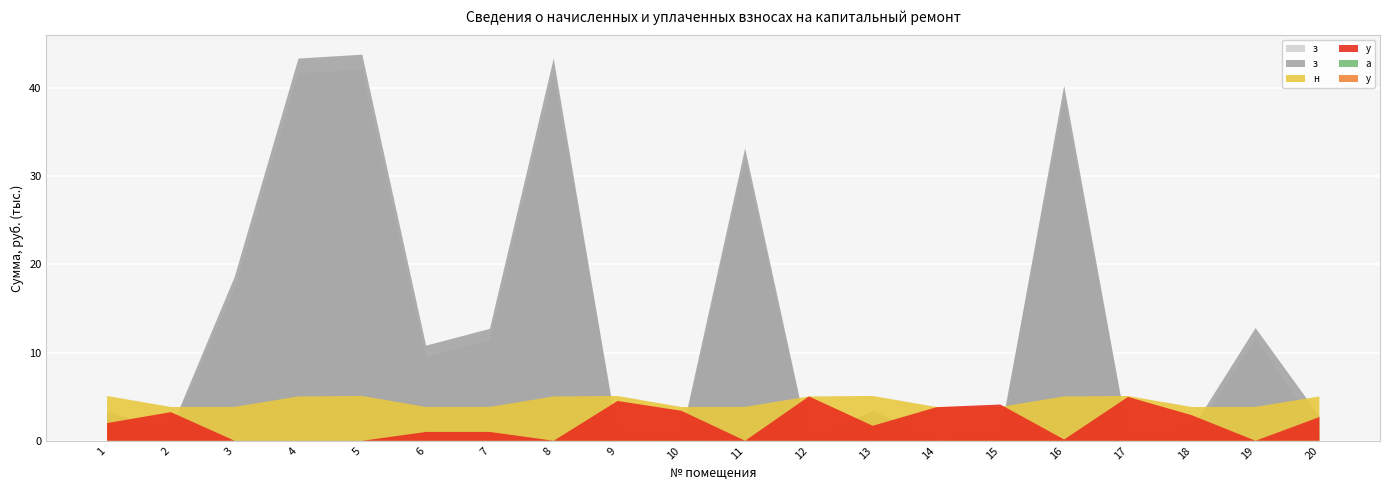

Reading right to left, extract all data points from this chart.

задолженность (взнос): 20=1116.8	19=11499.2	18=425.6	17=564.0	16=38716.7	15=854.4	14=10.8	13=1692.2	12=0.0	11=31873.4	10=0.0	9=1127.2	8=41662.3	7=11407.2	6=9509.9	5=42080.2	4=41662.3	3=17284.9	2=851.2	1=3478.3
задолженность (пени): 20=2792.0	19=12780.8	18=1276.8	17=564.0	16=40249.8	15=427.2	14=10.8	13=3384.2	12=0.0	11=33155.0	10=427.5	9=564.0	8=43337.5	7=12688.8	6=10786.7	5=43772.2	4=43337.5	3=18566.5	2=1276.3	1=3170.3
начислено: 20=5025.6	19=3844.8	18=3830.4	17=5076.0	16=5025.6	15=3844.8	14=3830.4	13=5076.0	12=5025.6	11=3844.8	10=3830.4	9=5076.0	8=5025.6	7=3844.8	6=3830.4	5=5076.0	4=5025.6	3=3844.8	2=3830.4	1=5076.0
уплачено: 20=2687.3	19=0.0	18=2899.4	17=4969.8	16=142.1	15=4111.5	14=3808.8	13=1699.0	12=5028.4	11=0.0	10=3402.0	9=4512.0	8=0.0	7=1000.0	6=1000.0	5=0.0	4=0.0	3=0.0	2=3245.7	1=2000.0
аванс (взнос): 20=0.0	19=0.0	18=0.0	17=0.0	16=0.0	15=0.0	14=0.0	13=0.0	12=2.8	11=0.0	10=1.3	9=0.0	8=0.0	7=0.0	6=0.0	5=0.0	4=0.0	3=0.0	2=0.0	1=0.0
уплачено пени: 20=25.2	19=0.0	18=2.4	17=0.0	16=0.0	15=9.8	14=0.0	13=0.0	12=0.0	11=0.0	10=0.0	9=0.9	8=0.0	7=0.0	6=0.0	5=0.0	4=0.0	3=0.0	2=0.0	1=0.0